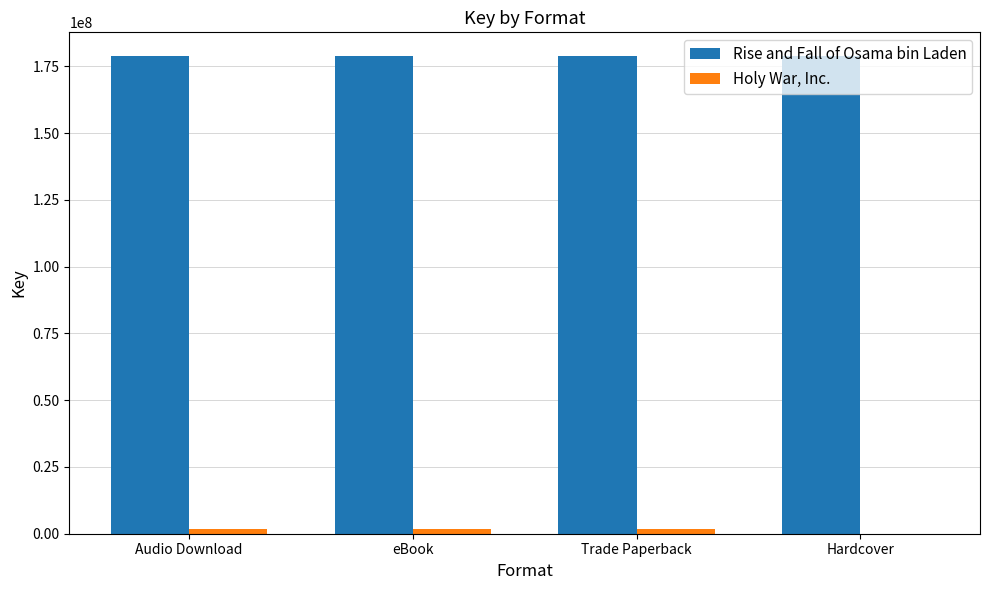

What is the sum of all Rise and Fall of Osama bin Laden values?

715002488